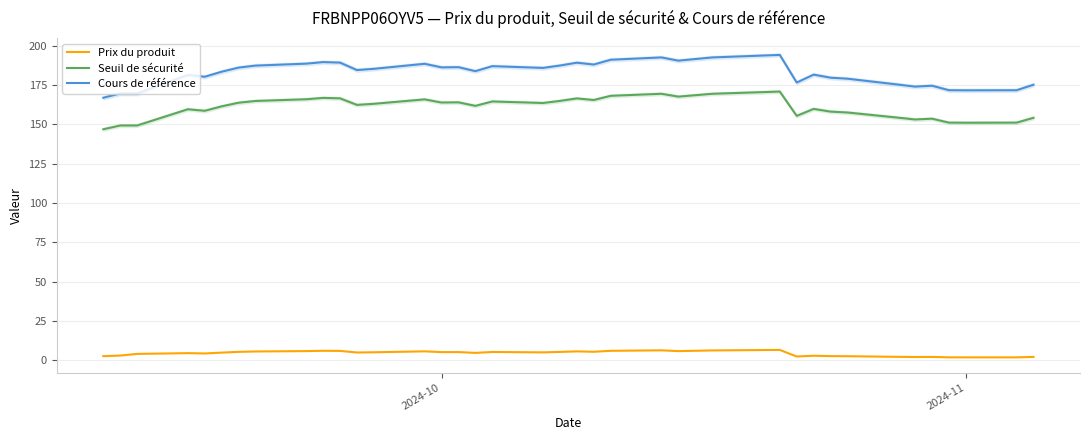

Reading left to right, extract all data points from this chart.

Prix du produit: 2.6	3.0	4.1	4.5	4.3	4.9	5.4	5.6	5.9	6.1	6.0	5.0	5.1	5.7	5.2	5.2	4.7	5.3	5.0	5.3	5.7	5.4	6.0	6.3	5.8	6.3	6.6	2.4	2.9	2.7	2.6	2.2	2.1	2.1	1.9	1.9	1.9	2.1
Seuil de sécurité: 146.9	149.3	149.3	159.7	158.7	161.5	163.8	164.9	166.0	166.9	166.6	162.4	163.1	165.9	163.9	164.1	161.8	164.6	163.6	165.0	166.6	165.5	168.2	169.5	167.7	169.5	170.9	155.5	159.9	158.2	157.6	154.3	153.2	153.7	151.2	151.1	151.1	154.2
Cours de référence: 167.0	169.7	169.7	181.4	180.3	183.6	186.2	187.4	188.7	189.7	189.3	184.6	185.4	188.6	186.3	186.4	183.9	187.1	186.0	187.5	189.3	188.1	191.2	192.6	190.6	192.6	194.2	176.7	181.7	179.7	179.1	175.4	174.1	174.6	171.8	171.7	171.8	175.3